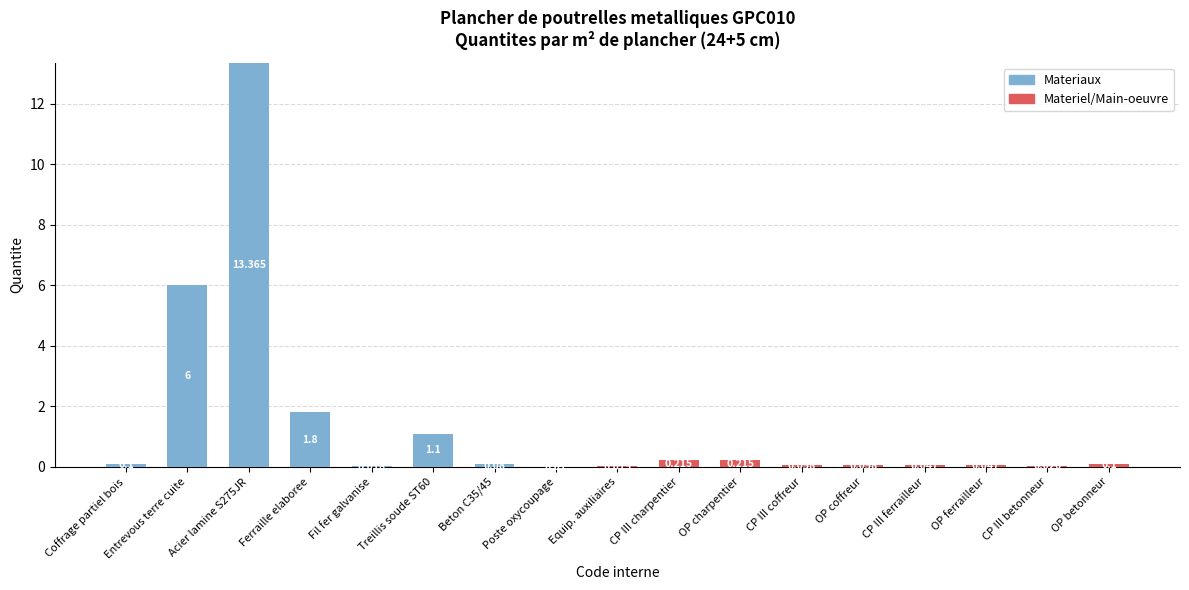

What is the sum of all Materiel/Main-oeuvre values?

0.8